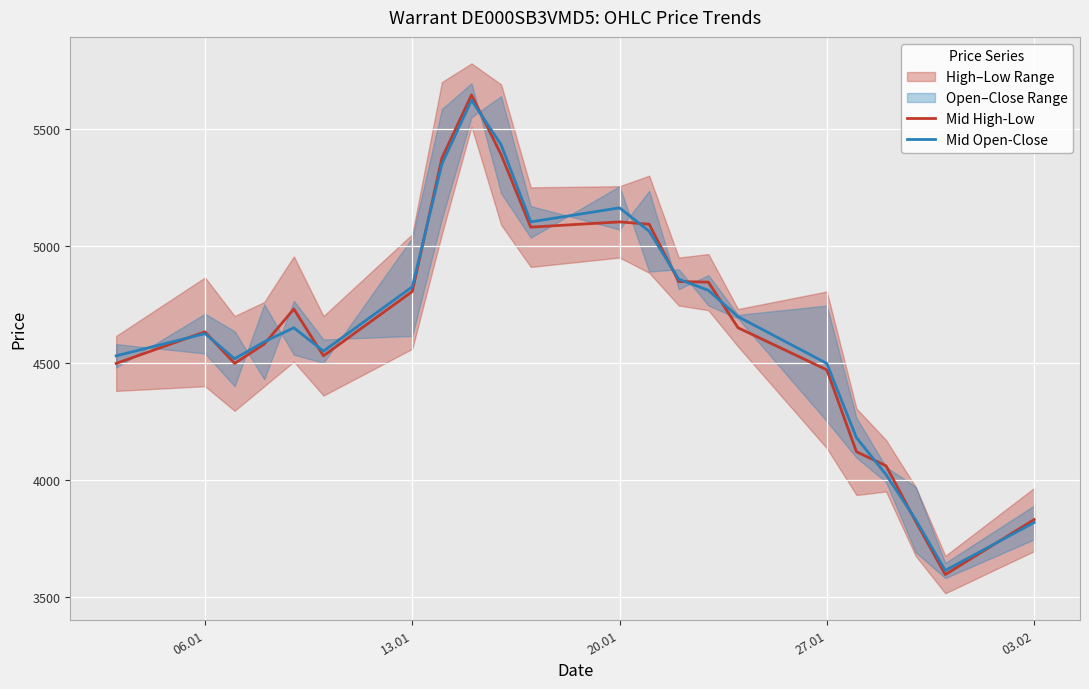

How many intersections are there between Mid Open-Close and Mid High-Low?

13